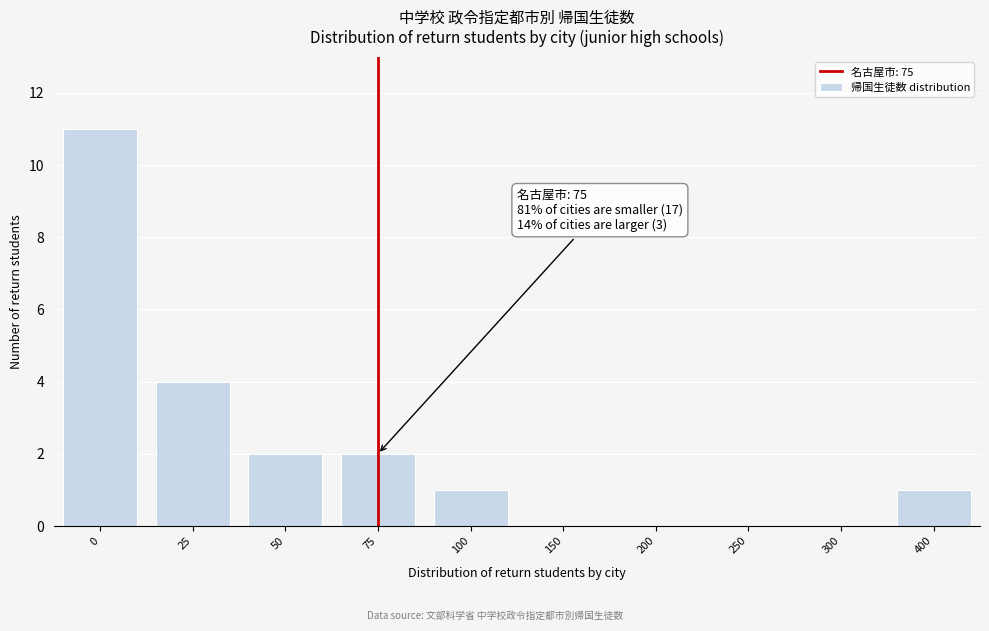

Reading left to right, list all the values displayed in this chart.

0=11	25=4	50=2	75=2	100=1	150=0	200=0	250=0	300=0	400=1